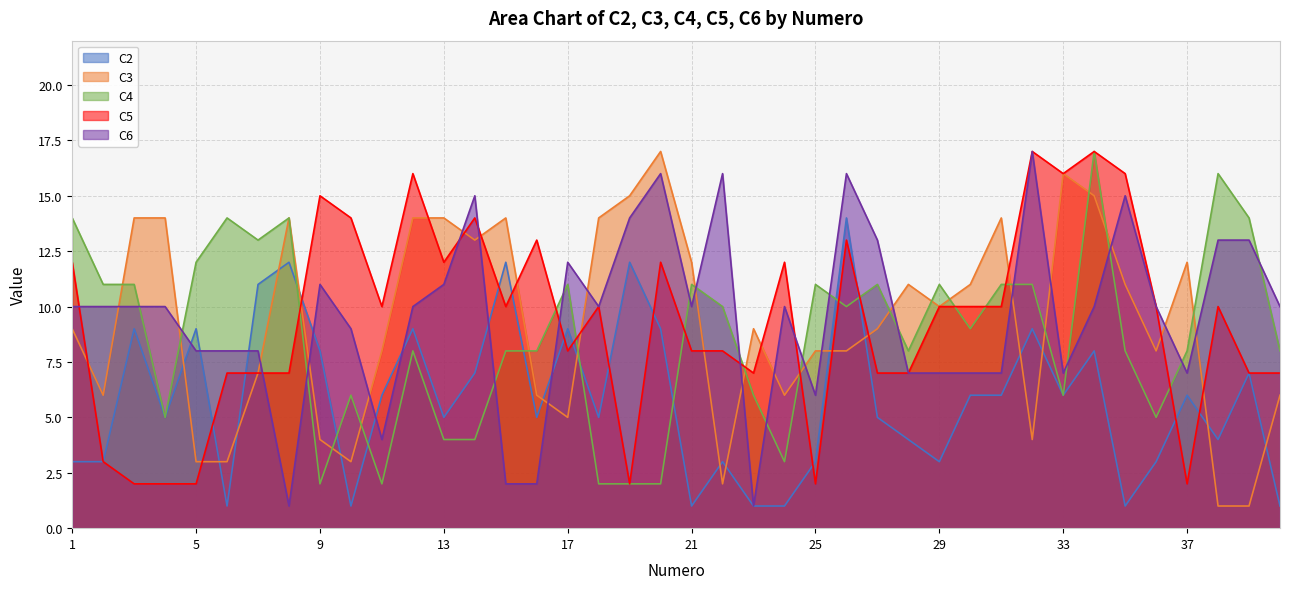

Which series changed the most between 14 and 21?

C4